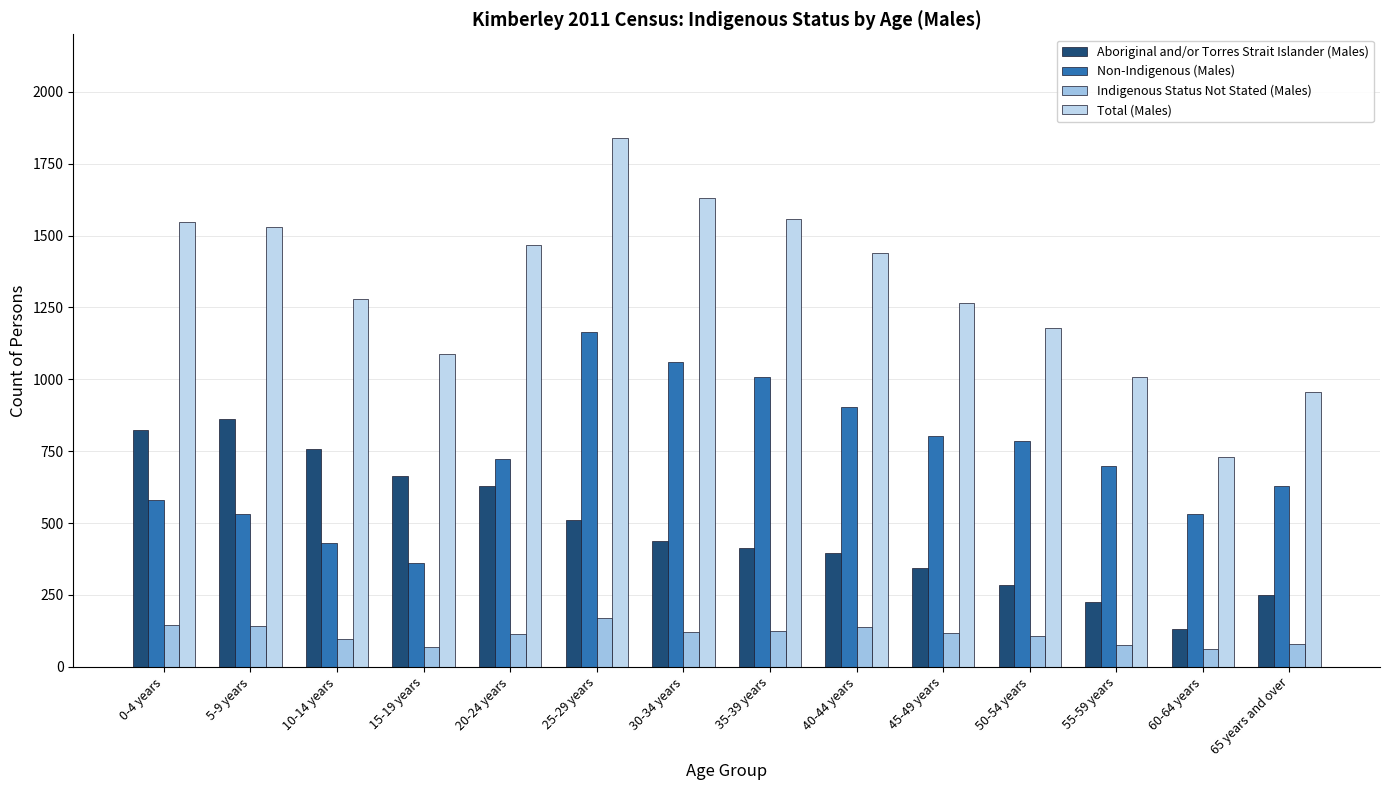

Which has a higher value, 50-54 years or 65 years and over?

50-54 years